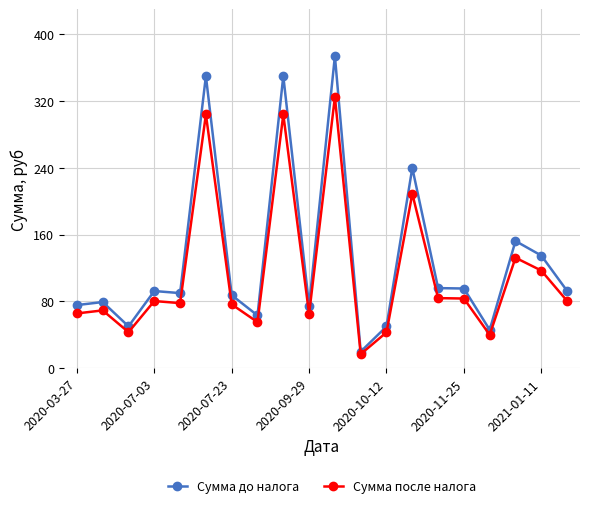

True or false: Сумма после налога has more than 2 interior local peaks.

True